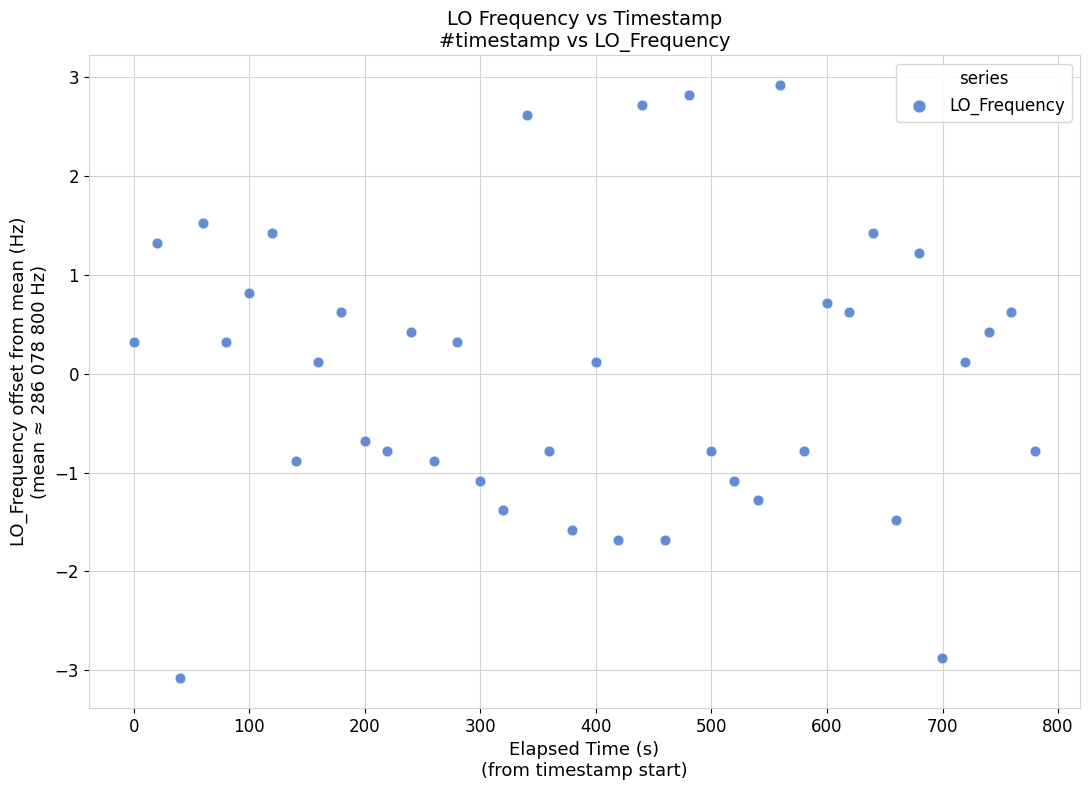

What is the range of X values (max minus min)?

780.0